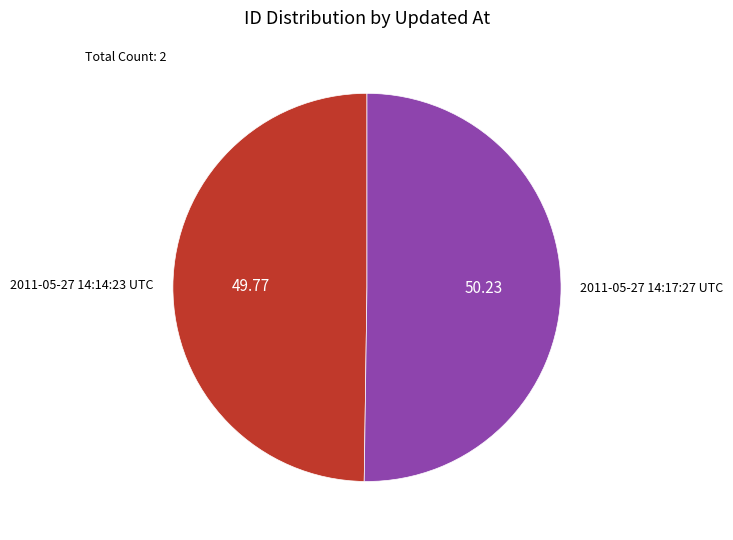

What is the ratio of the value at 2011-05-27 14:17:27 UTC to the value at 2011-05-27 14:14:23 UTC?

1.0